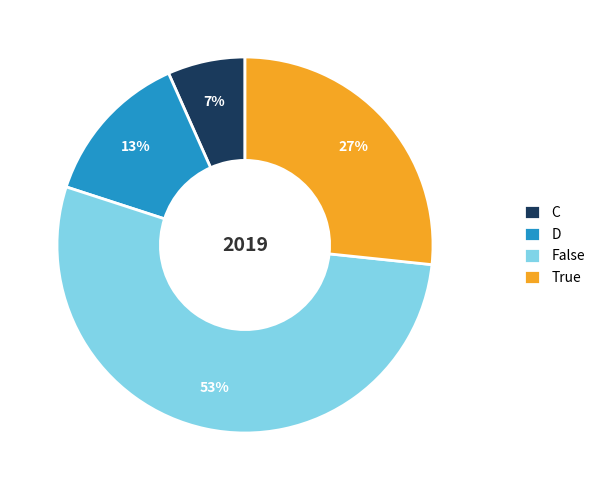

Combined, do True and C account for over 50%?

No